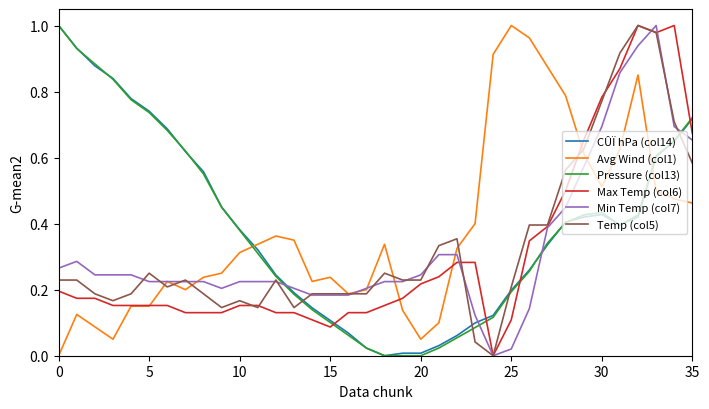

What are all the series names shown in the legend?

CÛÏ hPa (col14), Avg Wind (col1), Pressure (col13), Max Temp (col6), Min Temp (col7), Temp (col5)